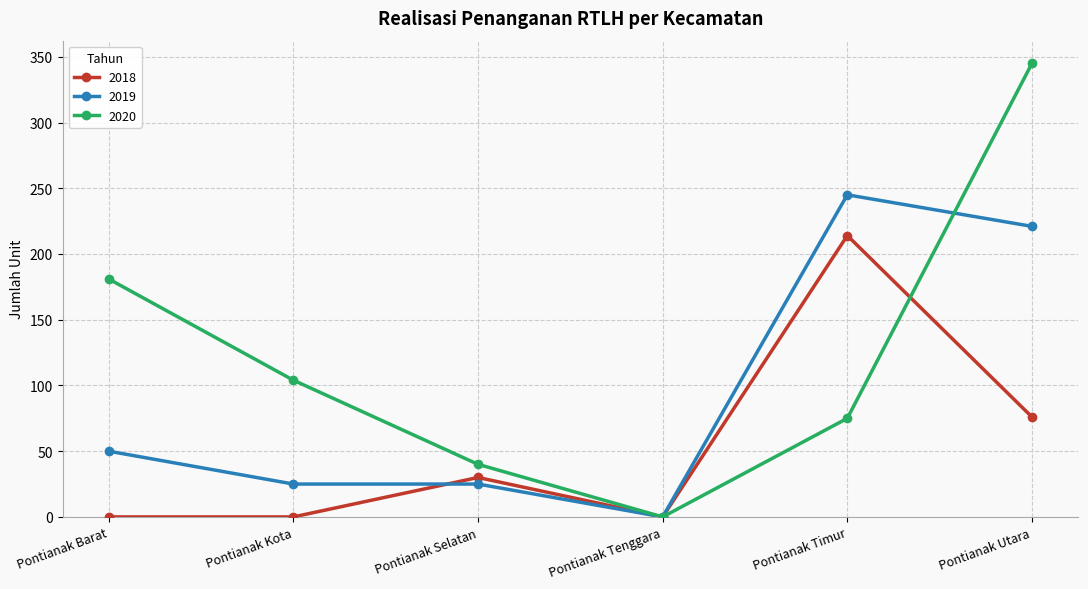

Does the chart display data point markers on the line(s)?

Yes